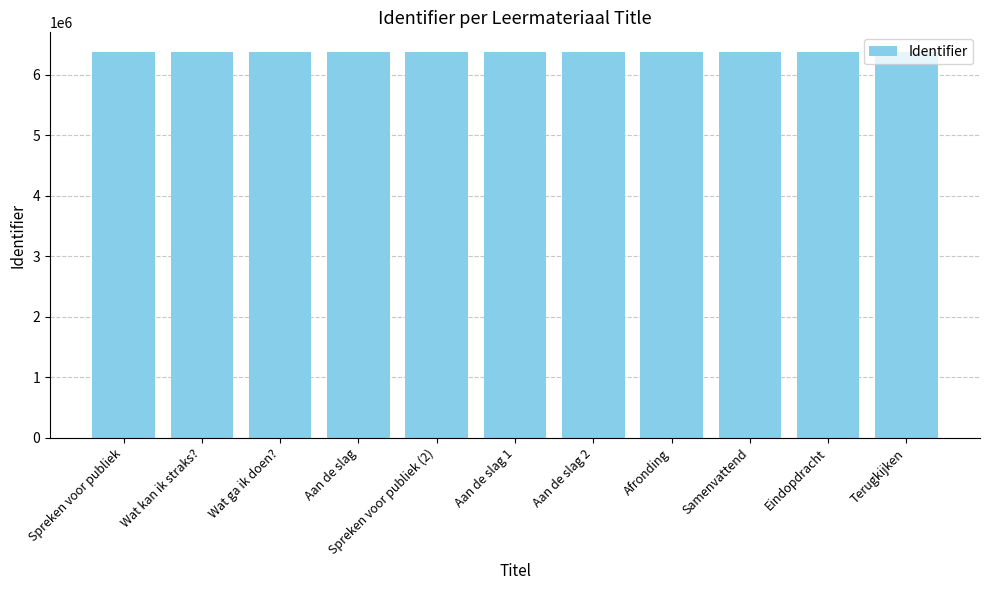

What is the difference between the second highest and minimum values?

16